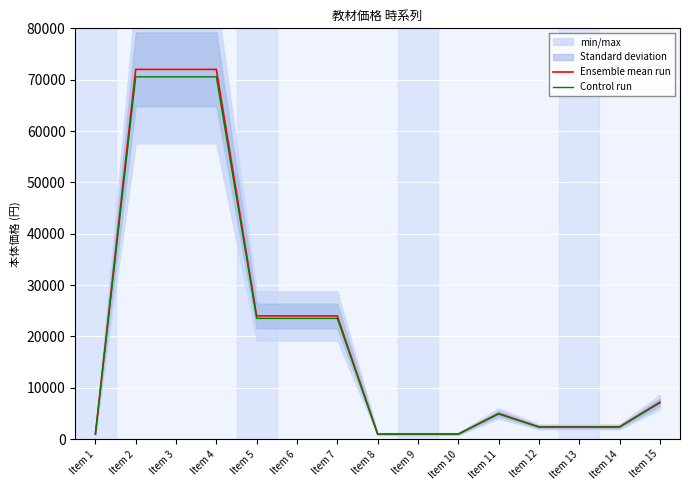

What is the sum of the Ensemble mean run values at Item 6 and Item 7?

48000